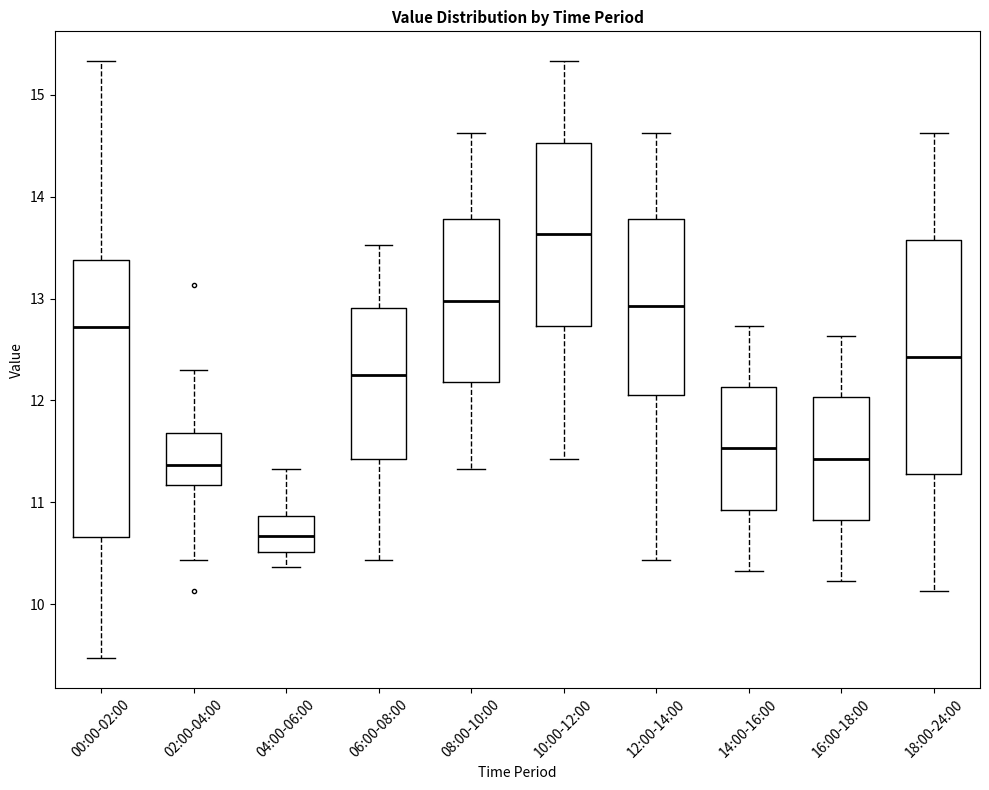

Reading left to right, read every box against the y-axis: the position of its median line, the range the box covers, and the ends of its whiskers. The values are not printed on the chart, so give them approximately, as read against the axis.

00:00-02:00: median 12.7, box 10.7 to 13.4, whiskers 9.5 to 15.3
02:00-04:00: median 11.4, box 11.2 to 11.7, whiskers 10.4 to 12.3
04:00-06:00: median 10.7, box 10.5 to 10.9, whiskers 10.4 to 11.3
06:00-08:00: median 12.3, box 11.4 to 12.9, whiskers 10.4 to 13.5
08:00-10:00: median 13.0, box 12.2 to 13.8, whiskers 11.3 to 14.6
10:00-12:00: median 13.6, box 12.7 to 14.5, whiskers 11.4 to 15.3
12:00-14:00: median 12.9, box 12.1 to 13.8, whiskers 10.4 to 14.6
14:00-16:00: median 11.5, box 10.9 to 12.1, whiskers 10.3 to 12.7
16:00-18:00: median 11.4, box 10.8 to 12.0, whiskers 10.2 to 12.6
18:00-24:00: median 12.4, box 11.3 to 13.6, whiskers 10.1 to 14.6